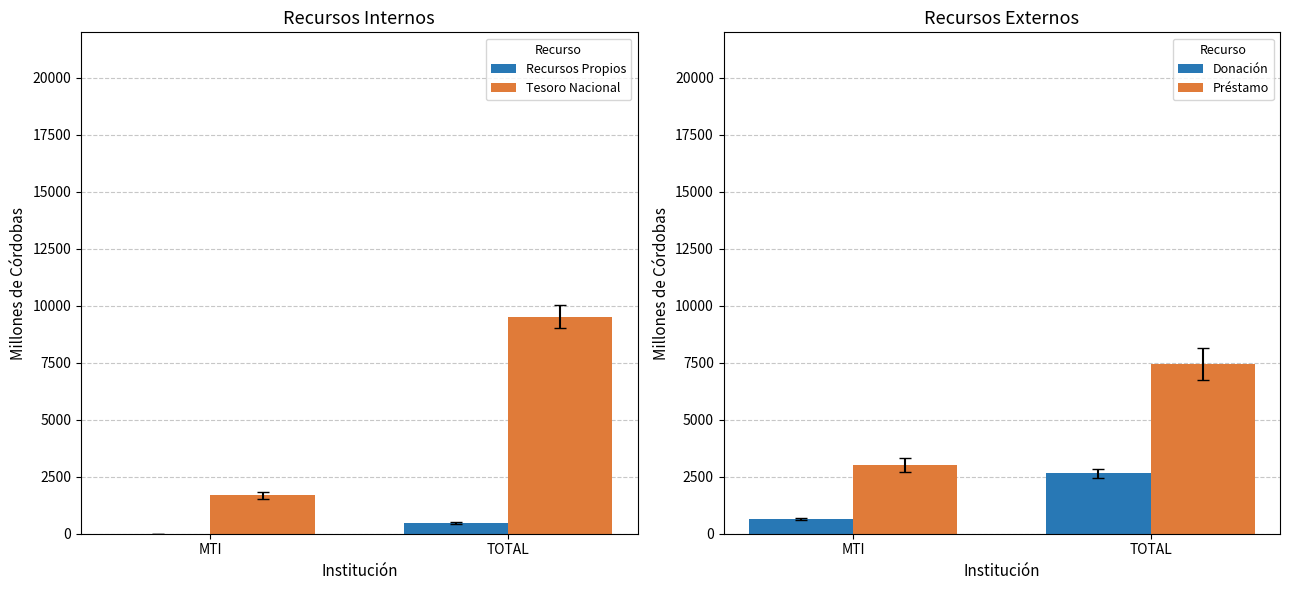

Which has a higher value, MTI or TOTAL?

TOTAL